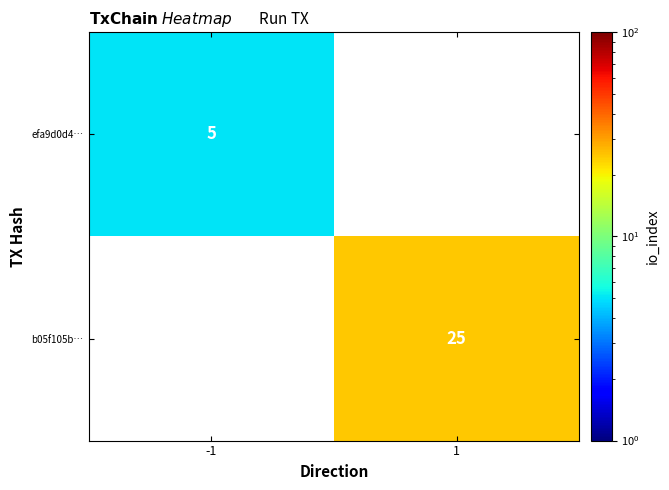

The b05f105b… series shows 25 at 1. True or false?

True